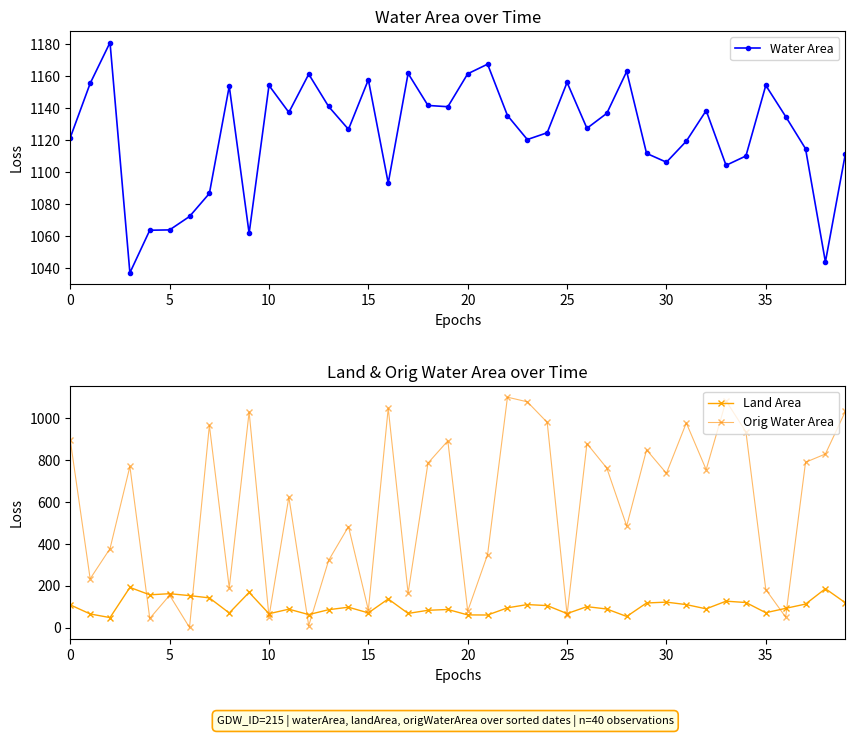

Which series has the largest range (max minus min)?

Orig Water Area